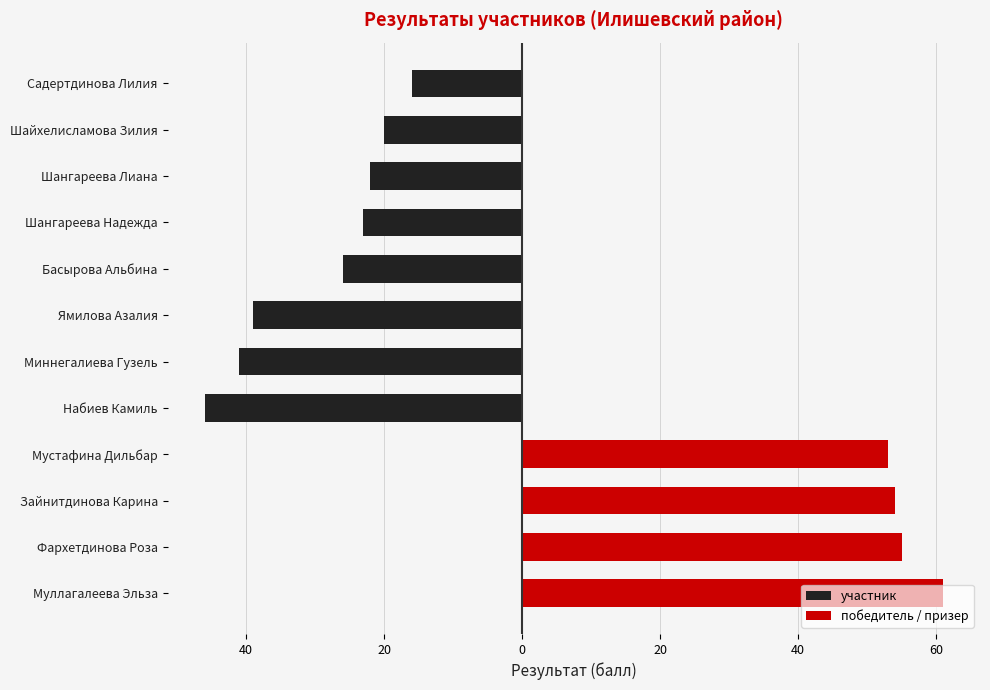

What is the maximum value for победитель / призер?

61